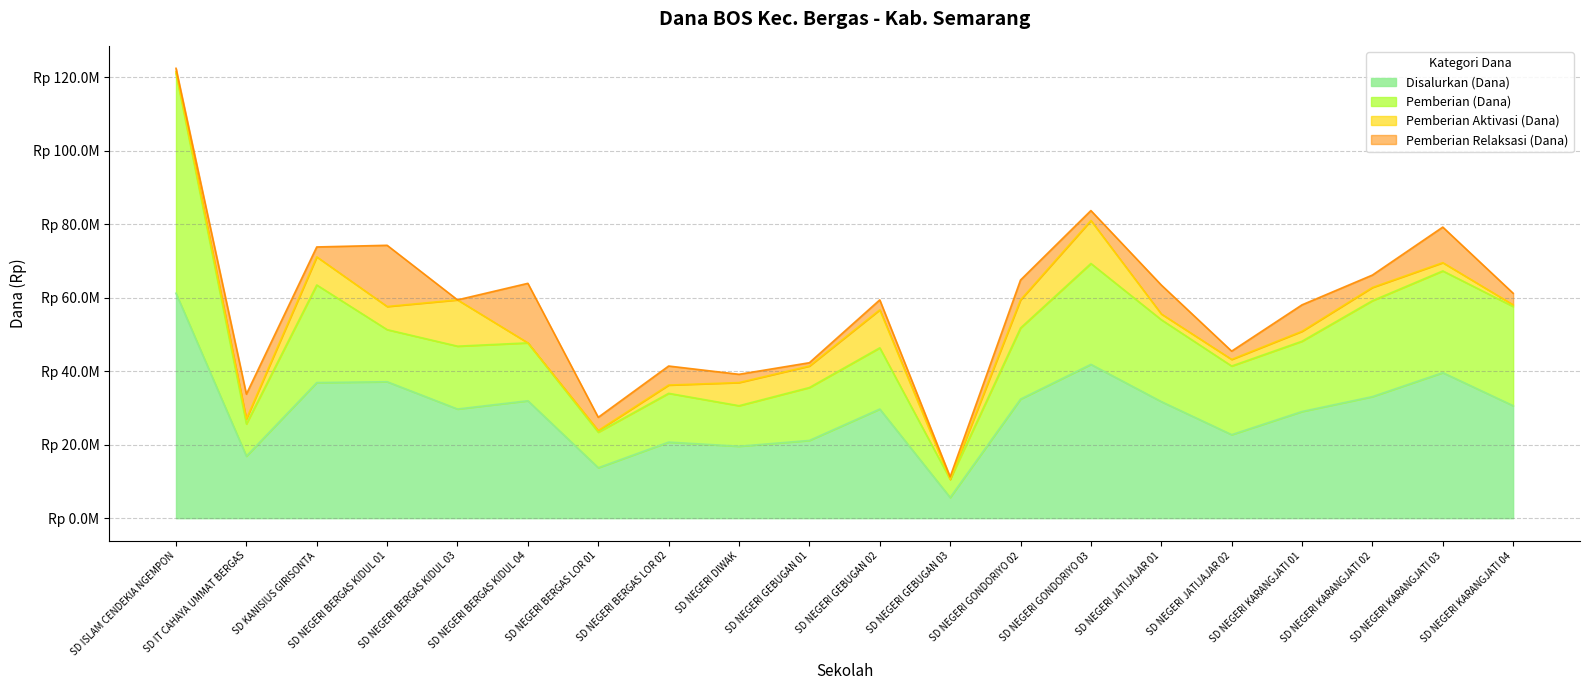

True or false: Pemberian Relaksasi (Dana) and Pemberian Aktivasi (Dana) cross at least once.

True